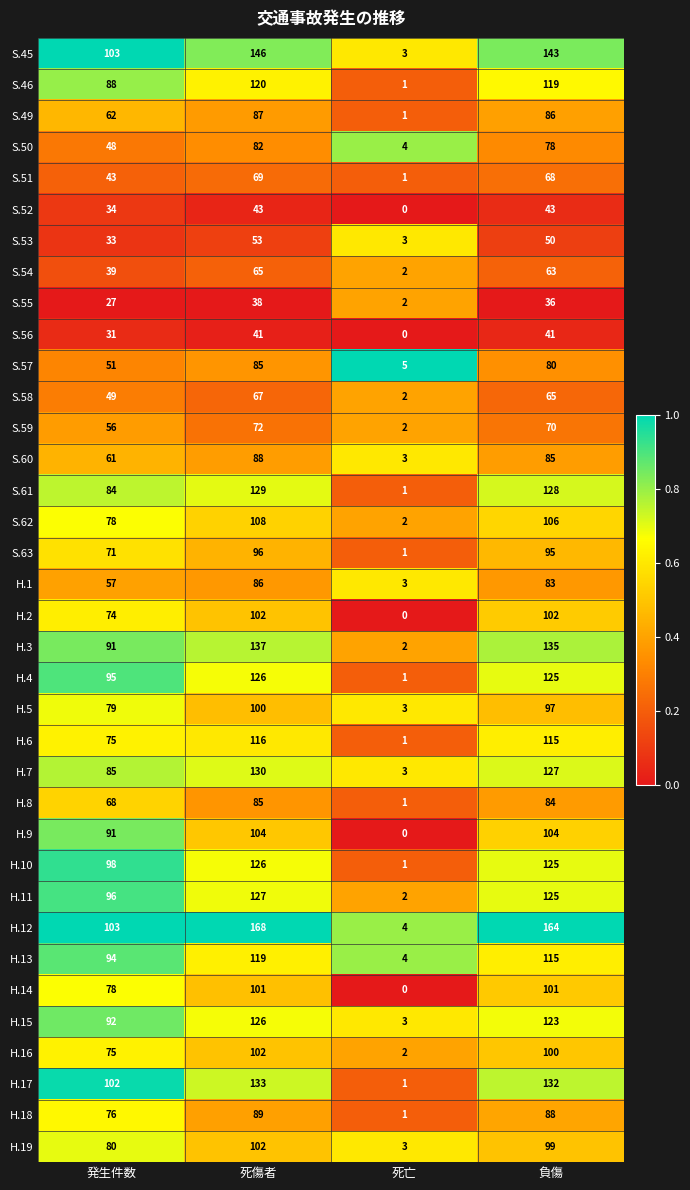

True or false: S.46 has a value of 88 at 発生件数.

True